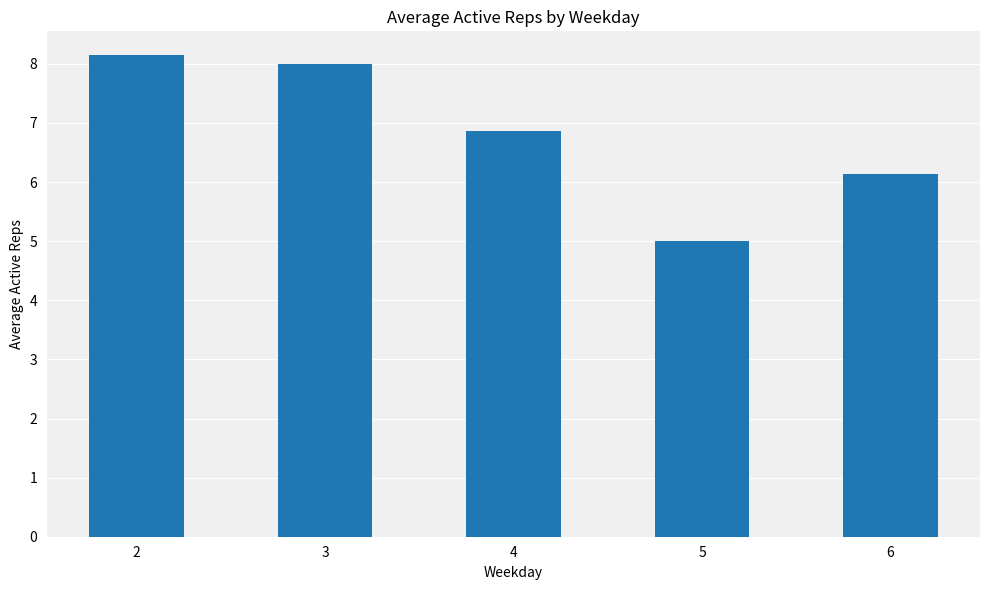

The value at 3 is 8.0. True or false?

True